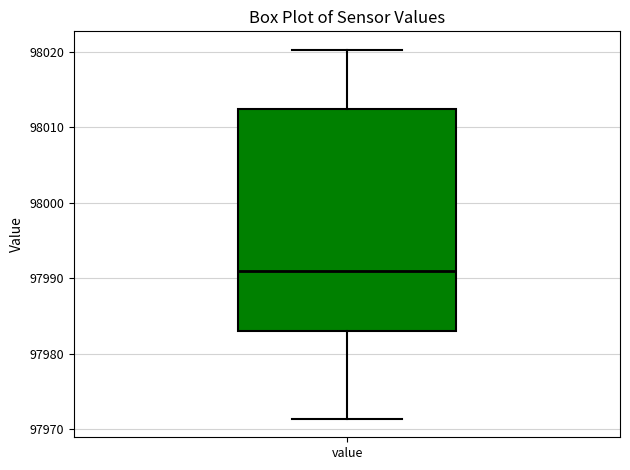

Where does the median line of the box for value sit on the y-axis? The values are not printed on the chart, so give them approximately, as read against the axis.

97991